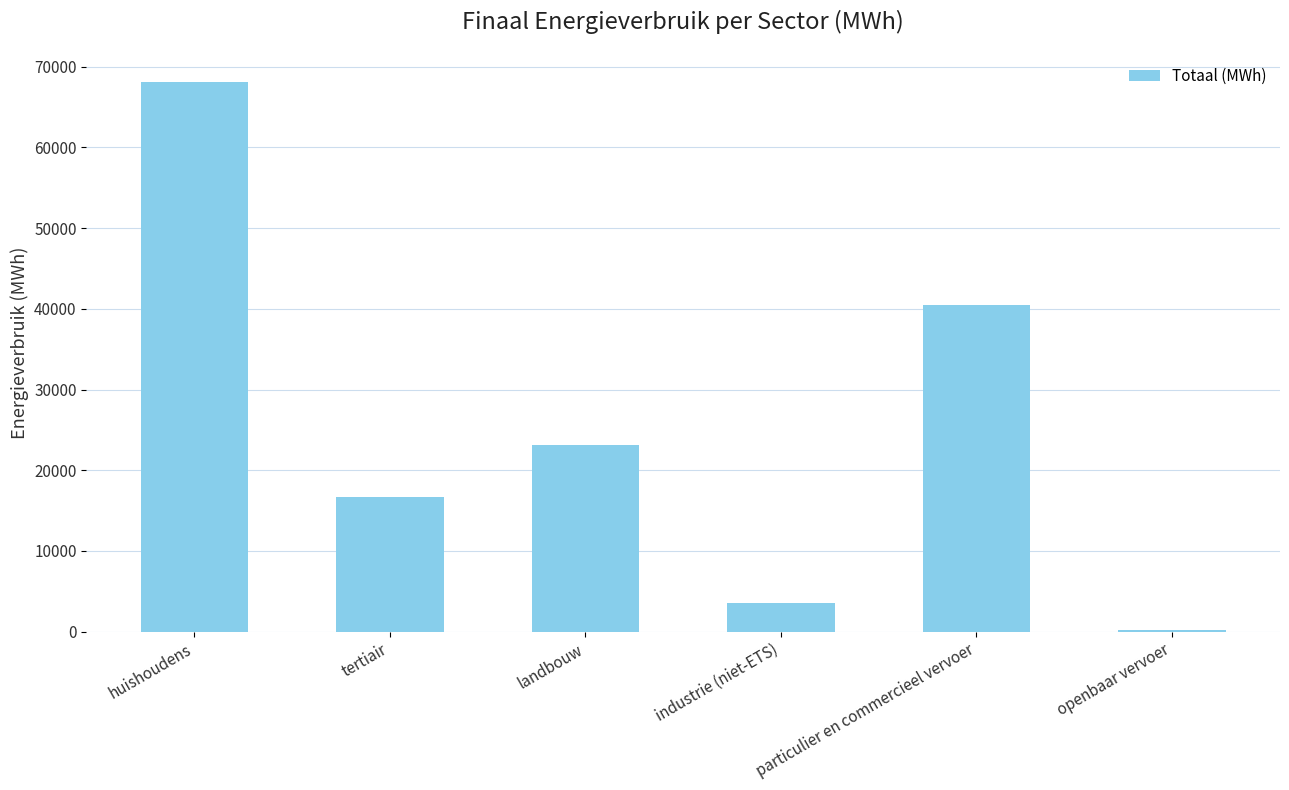

Rank the categories by value from highest to lowest.

huishoudens, particulier en commercieel vervoer, landbouw, tertiair, industrie (niet-ETS), openbaar vervoer